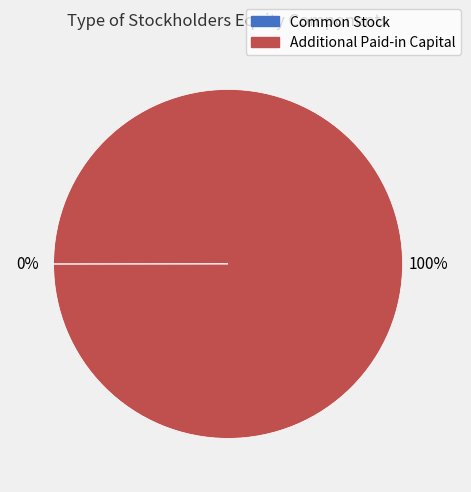

Which category has the biggest portion of the pie?

Additional Paid-in Capital